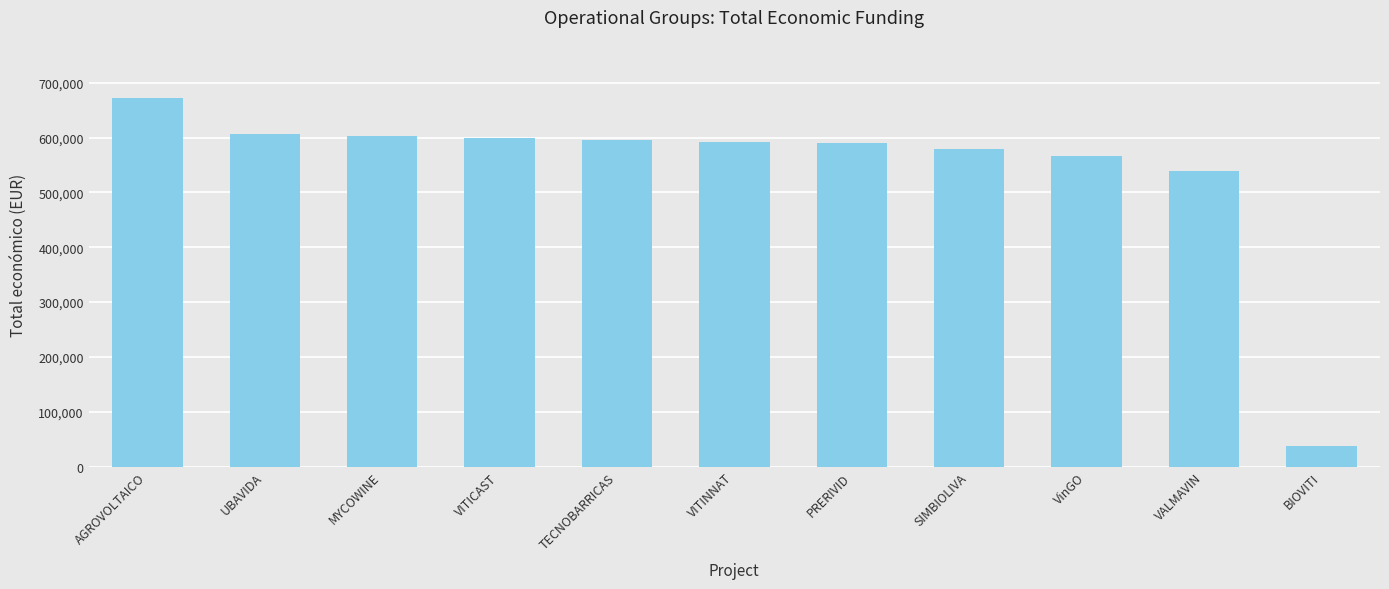

What is the change in value from VITINNAT to SIMBIOLIVA?

-12726.0